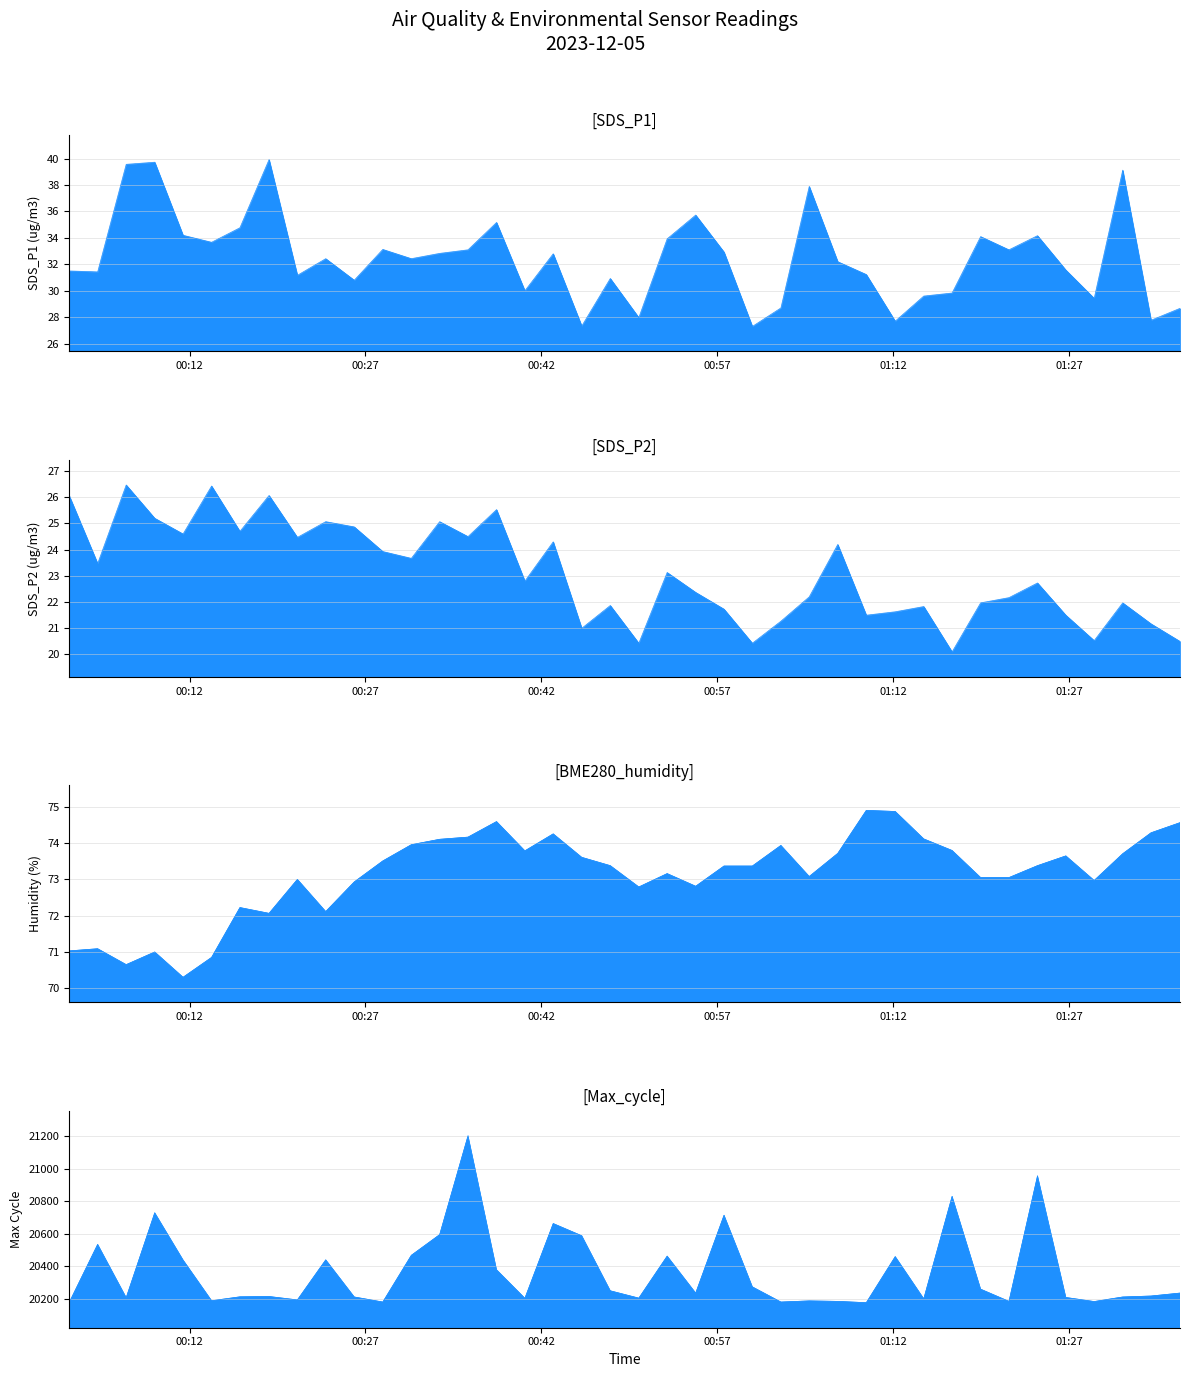

At which category does SDS_P1 reach its first local valley?

2023/12/05 00:04:10